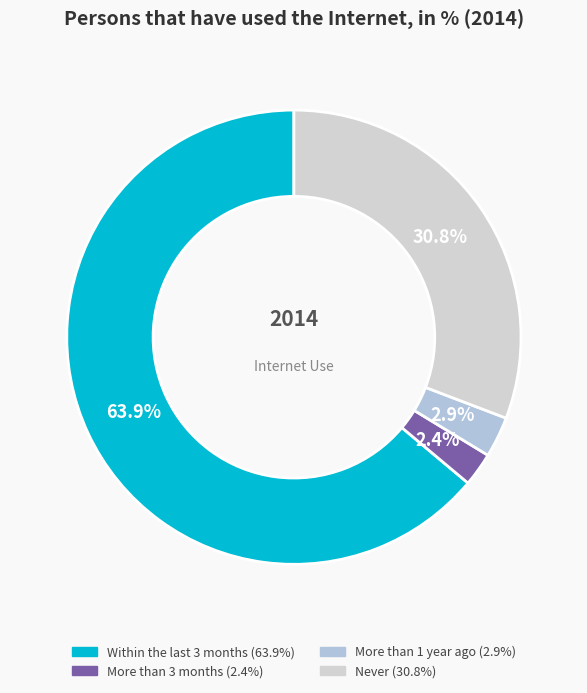

To the nearest percent, what is the average slice percentage?

25%